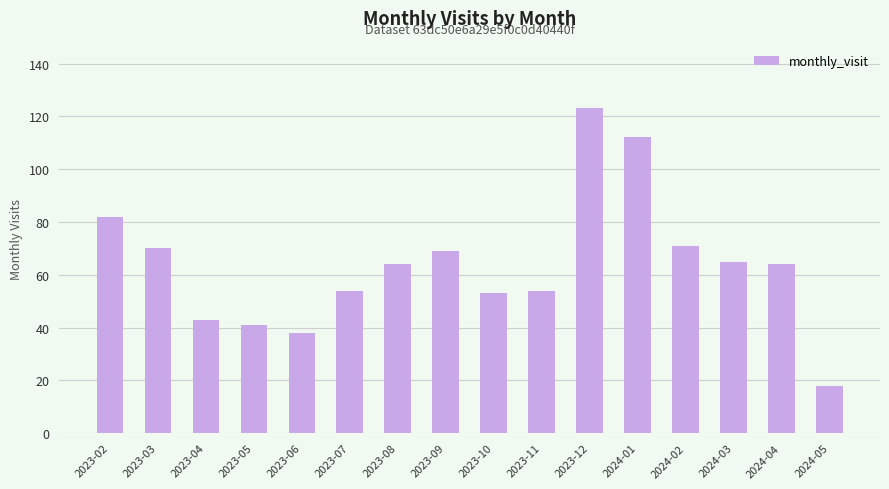

What value does the data have at 2023-03?

70